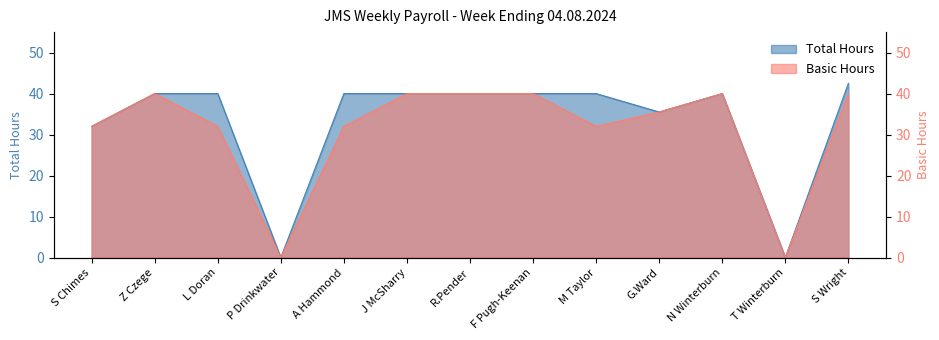

True or false: Total Hours has more than 1 points higher than both neighbors.

False